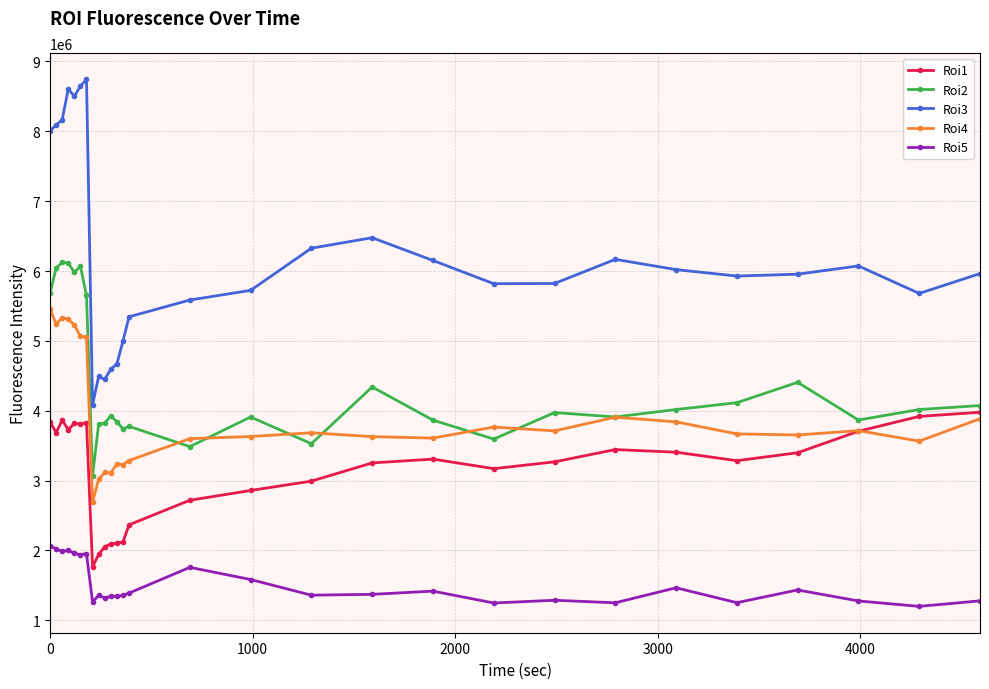

True or false: Roi1 has more than 1 interior local peaks.

True